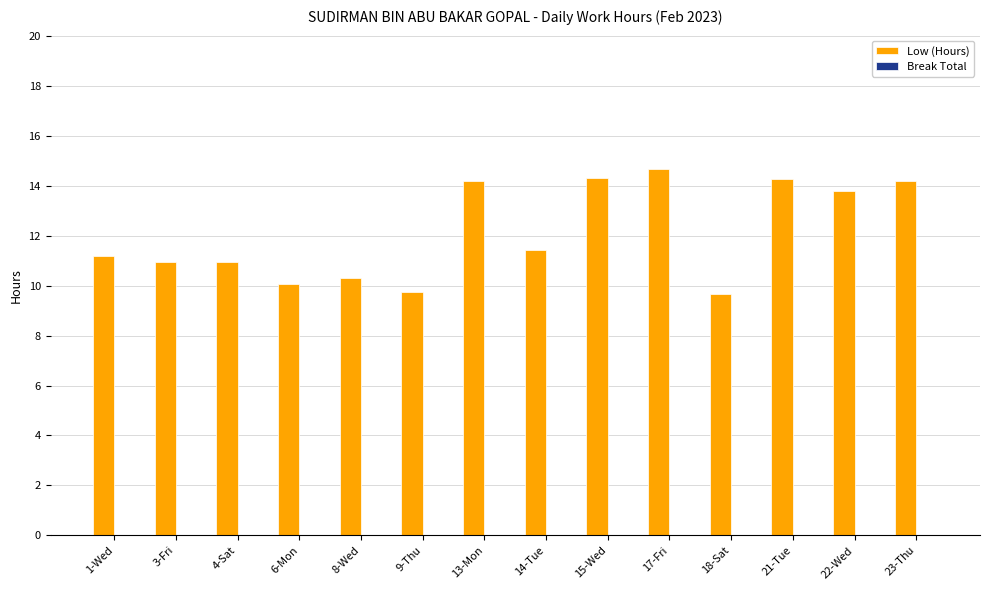

What value does the data have at 15-Wed?

14.3